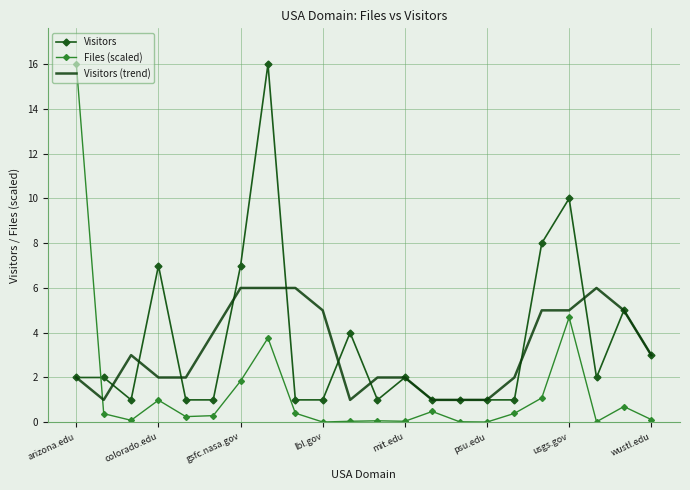

Which series has the widest spread of values?

Files (scaled)